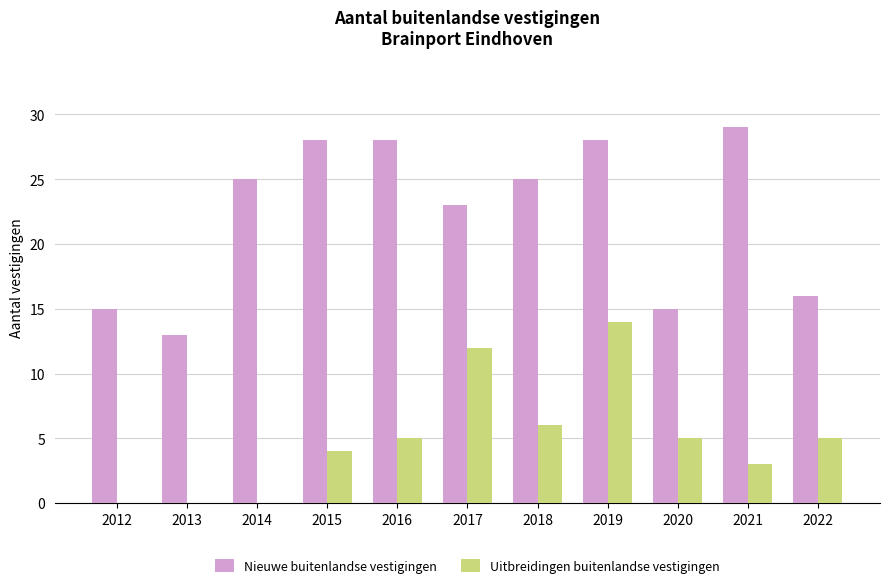

Between 2012 and 2014, which series saw the biggest shift?

Nieuwe buitenlandse vestigingen